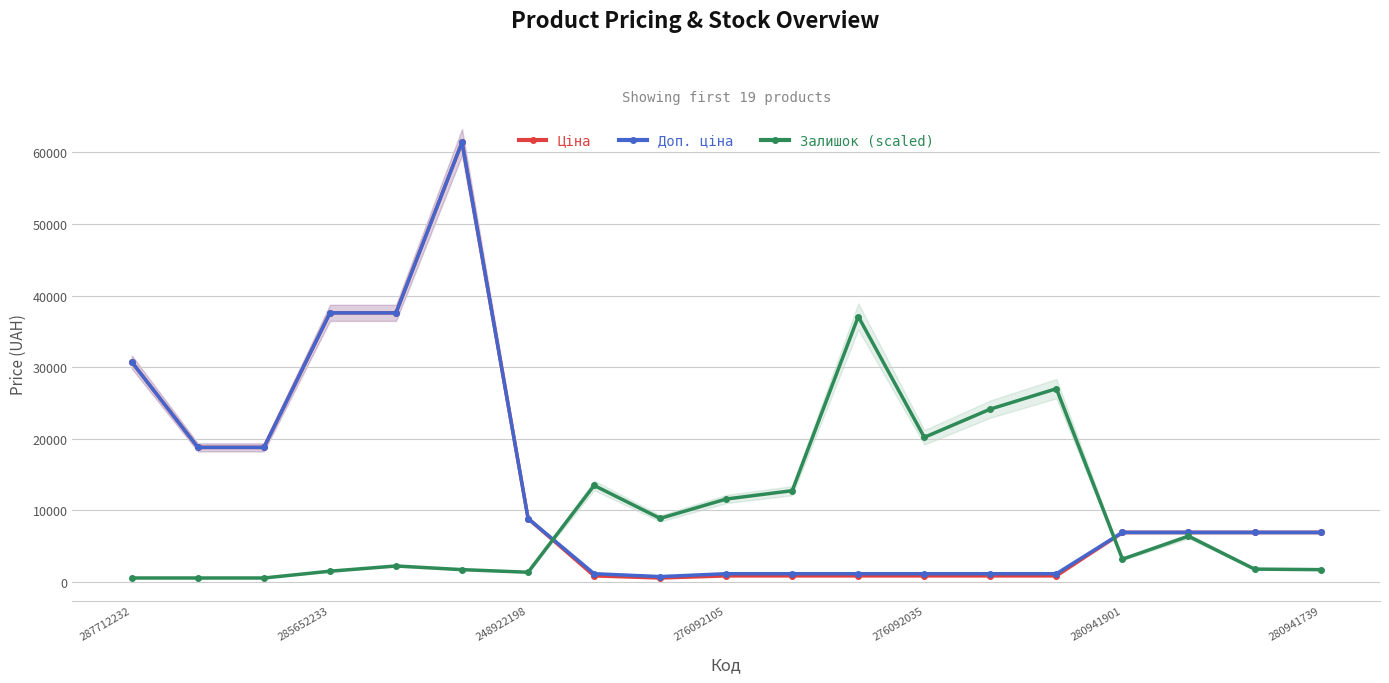

In Ціна, how many points are higher than both neighbors (excluding endpoints)?

1